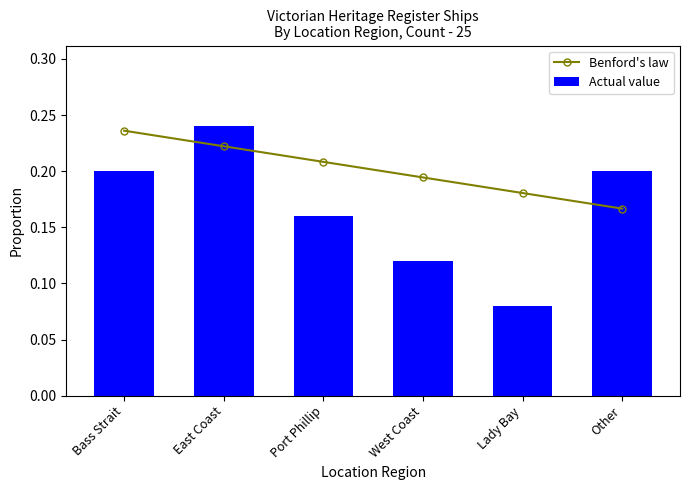

What is the label of the 2nd bar from the left?

East Coast